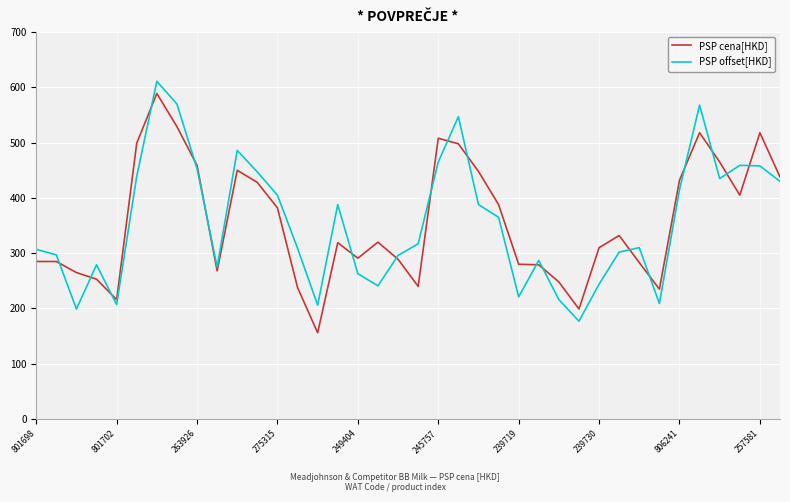

What are all the series names shown in the legend?

PSP cena[HKD], PSP offset[HKD]